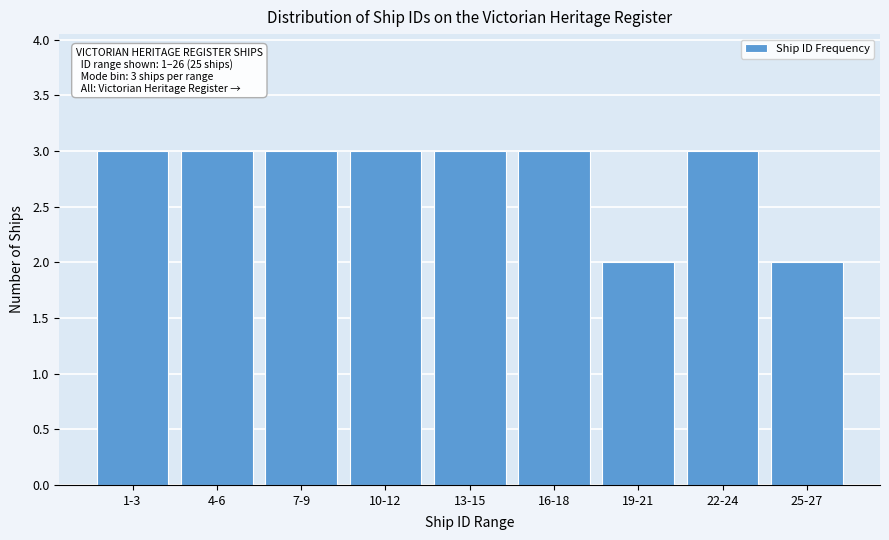

Reading left to right, list all the values displayed in this chart.

1-3=3	4-6=3	7-9=3	10-12=3	13-15=3	16-18=3	19-21=2	22-24=3	25-27=2